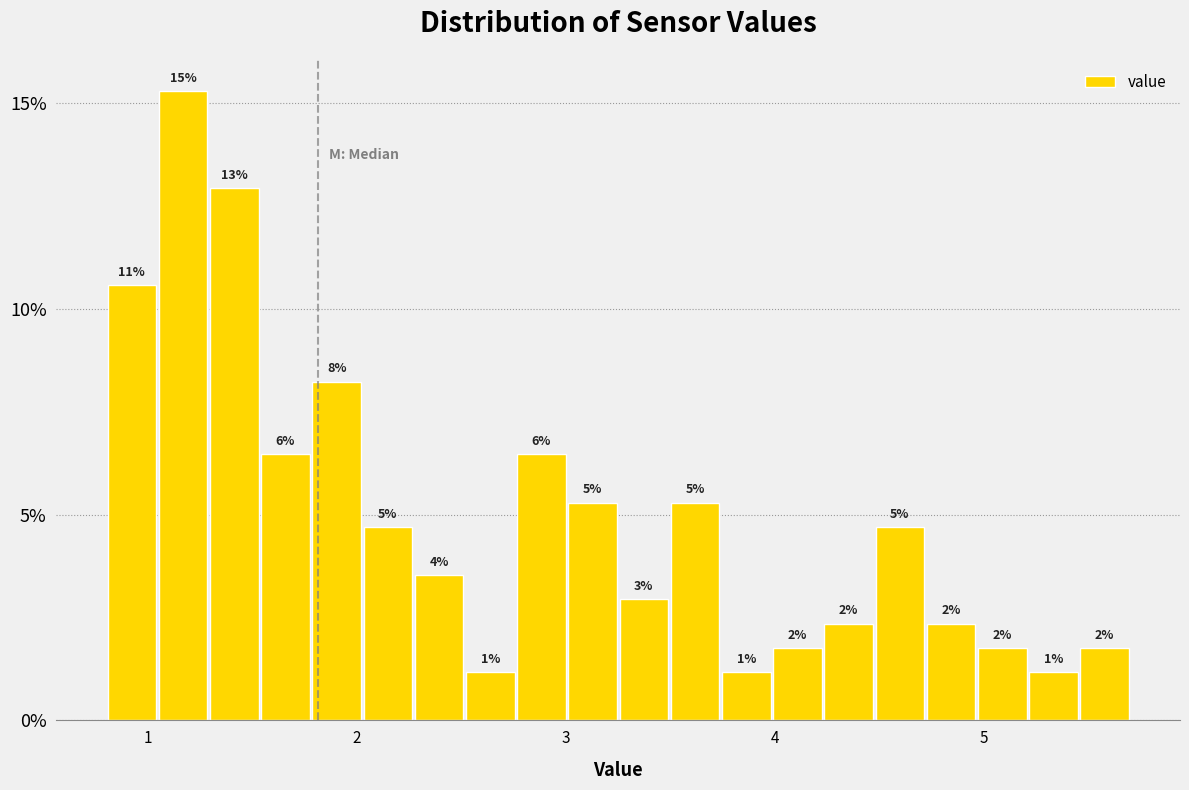

Around what value on the x-axis is the tallest bar? Give the approximate position of its centre, as read against the axis.

1.2